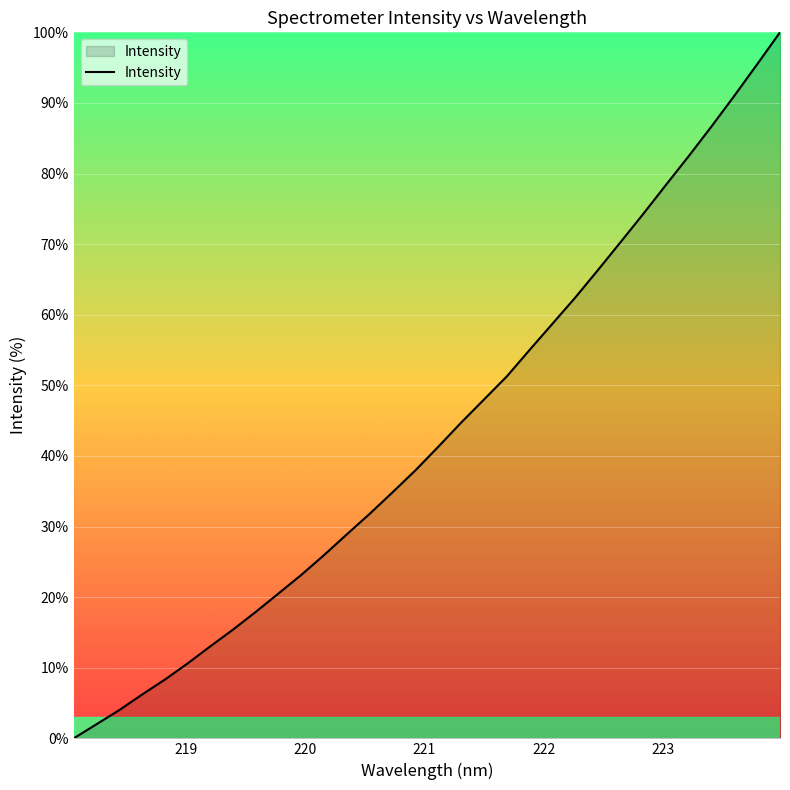

What is the difference between the maximum and minimum values?

100.0